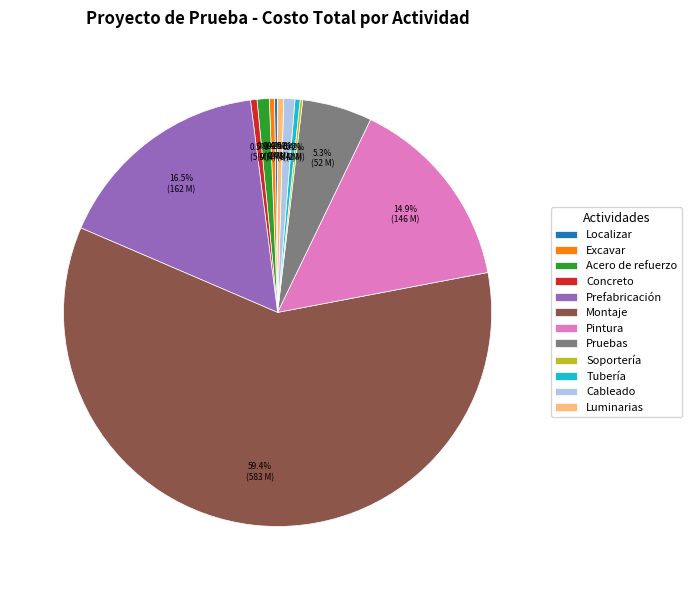

Which slice is the largest?

Montaje